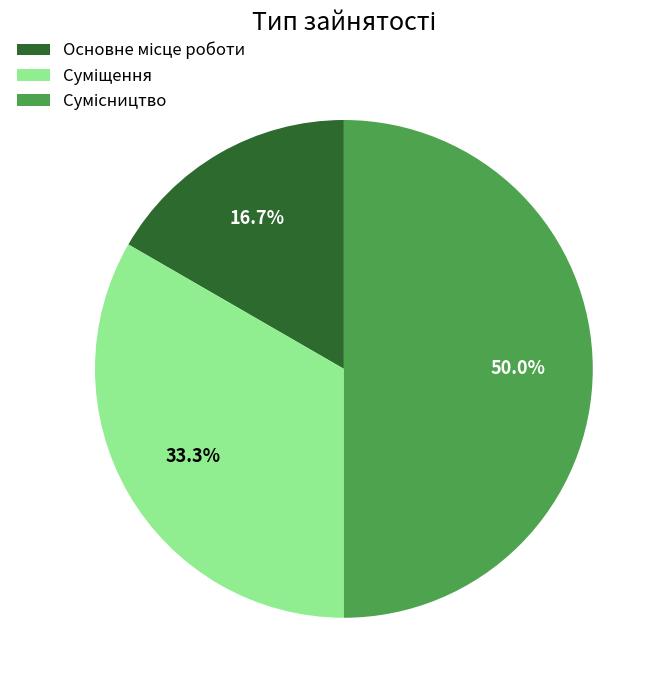

How many slices are in this pie chart?

3